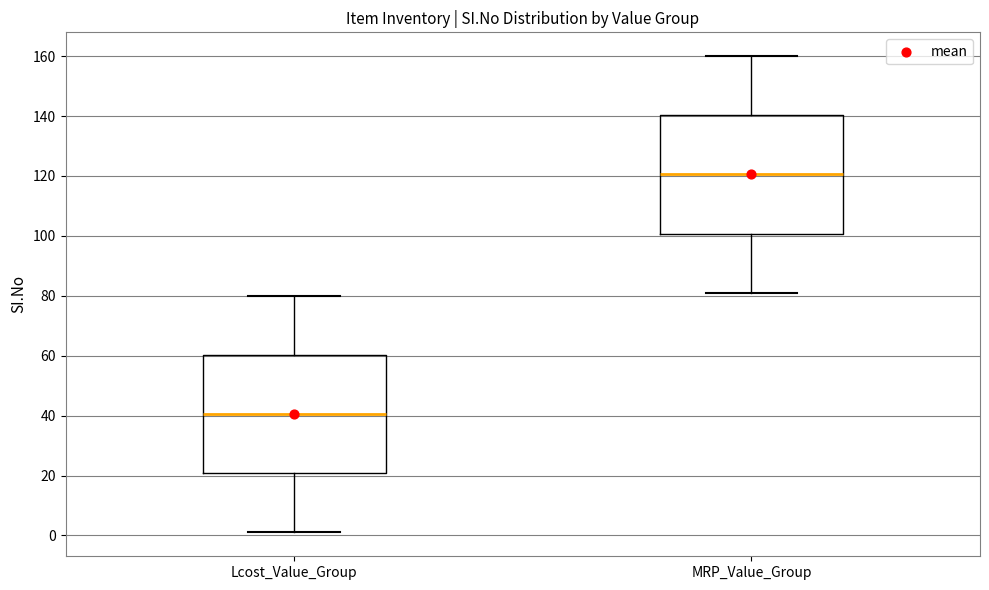

Where is the lower edge of the box for MRP_Value_Group on the y-axis? The values are not printed on the chart, so give them approximately, as read against the axis.

100